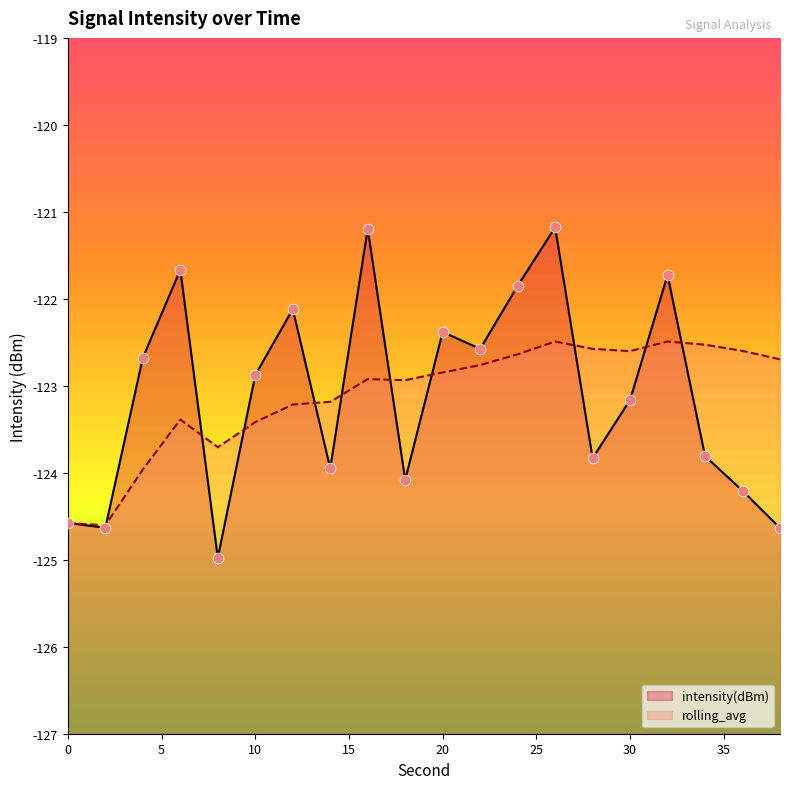

Which series reaches the minimum Y coordinate?

intensity(dBm)